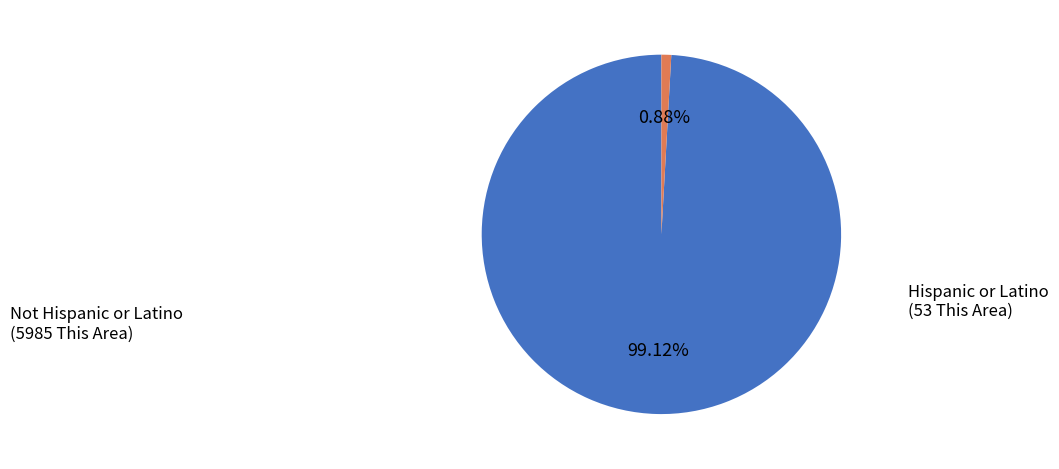

To the nearest percent, what portion does Hispanic or Latino represent?

1%